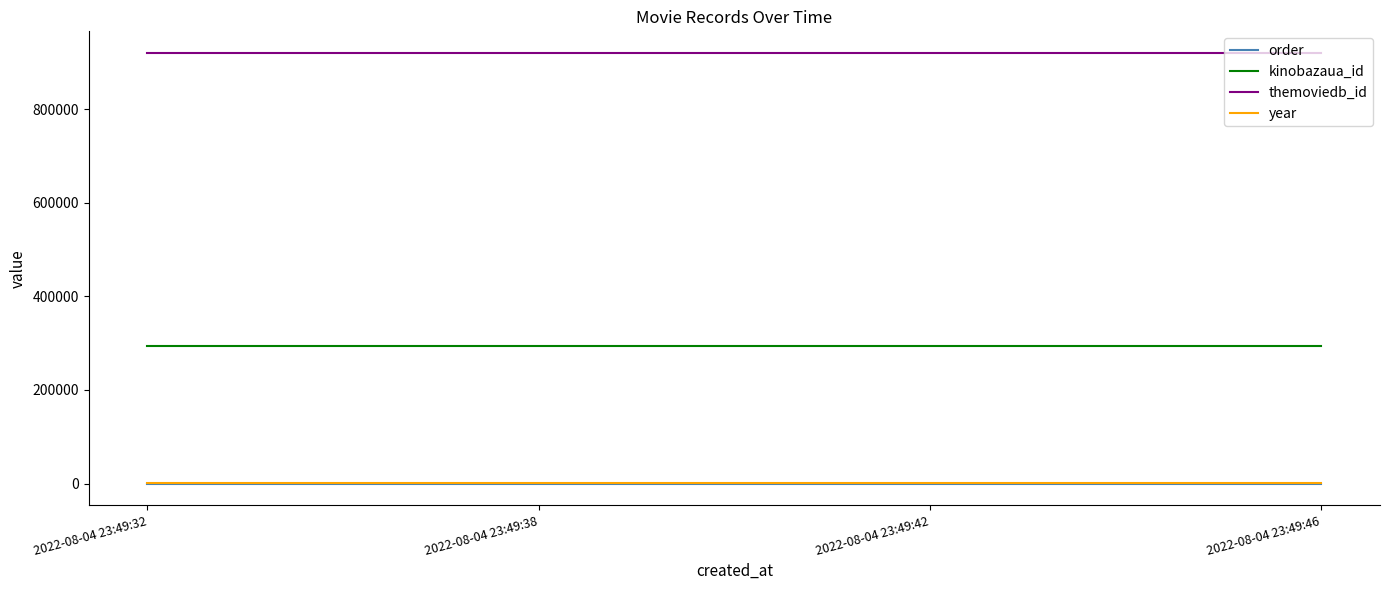

Which series has the largest total across all categories?

themoviedb_id